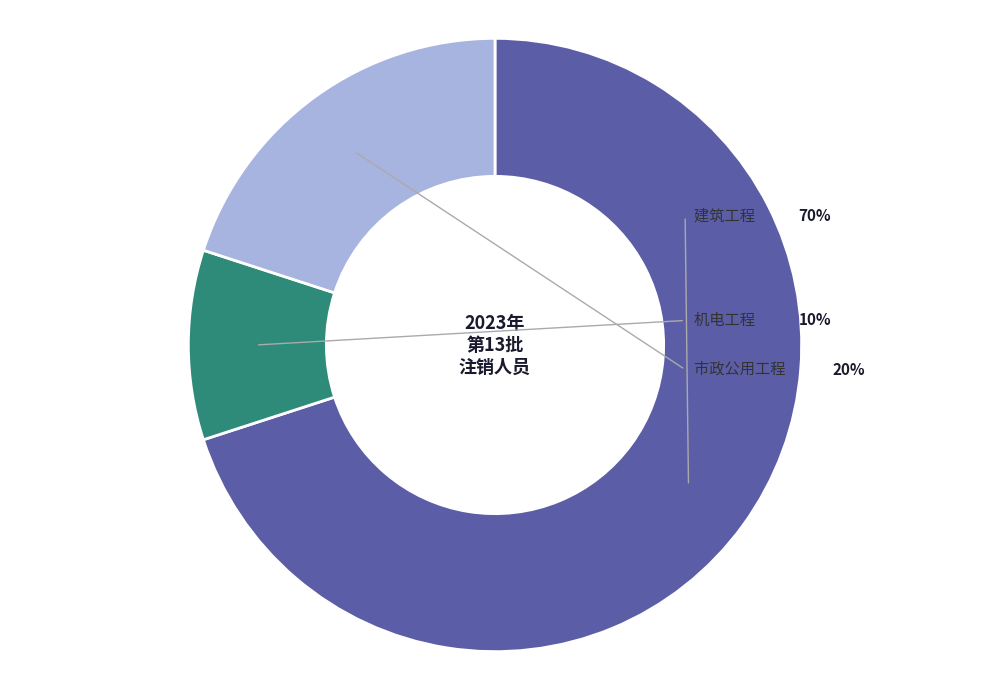

Which category has the smallest portion of the pie?

机电工程